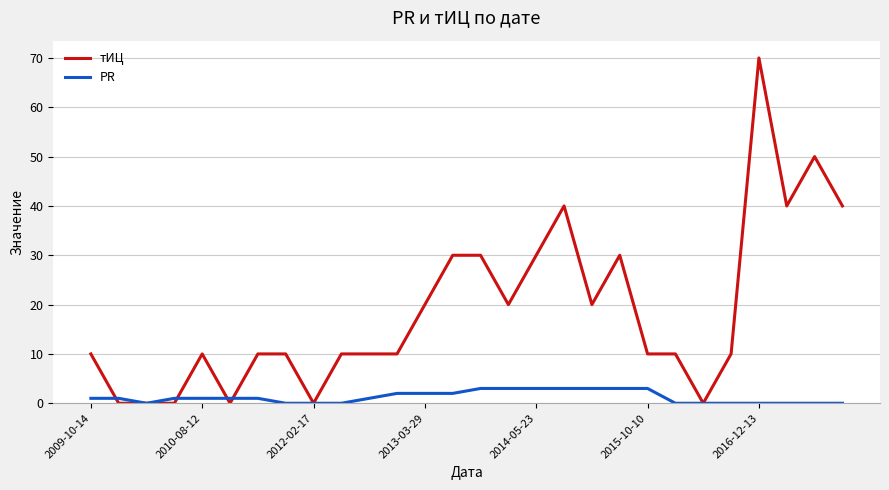

Reading right to left, list all the values displayed in this chart.

тИЦ: 40	50	40	70	10	0	10	10	30	20	40	30	20	30	30	20	10	10	10	0	10	10	0	10	0	0	0	10
PR: 0	0	0	0	0	0	0	3	3	3	3	3	3	3	2	2	2	1	0	0	0	1	1	1	1	0	1	1